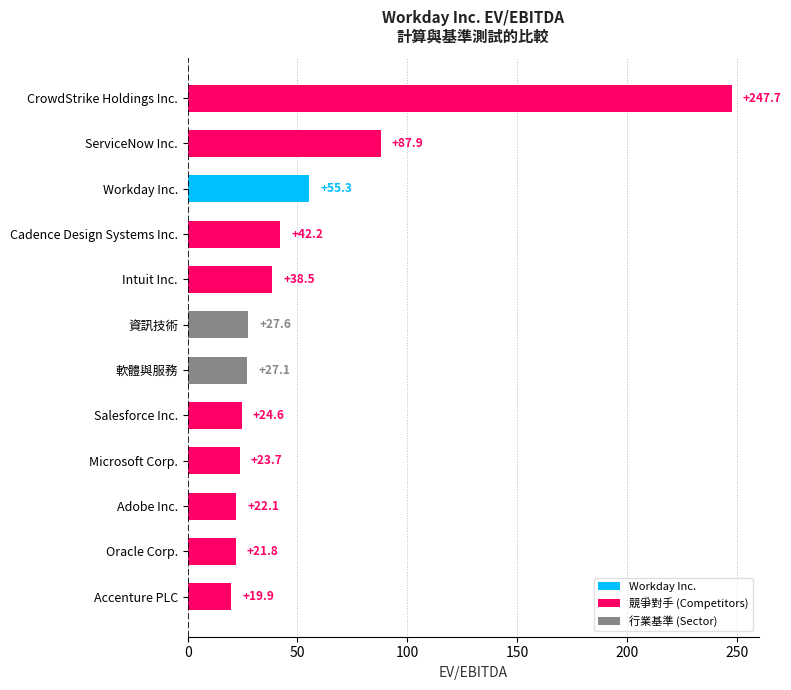

Approximately how many times larger is the value at Oracle Corp. compared to Cadence Design Systems Inc.?

0.5